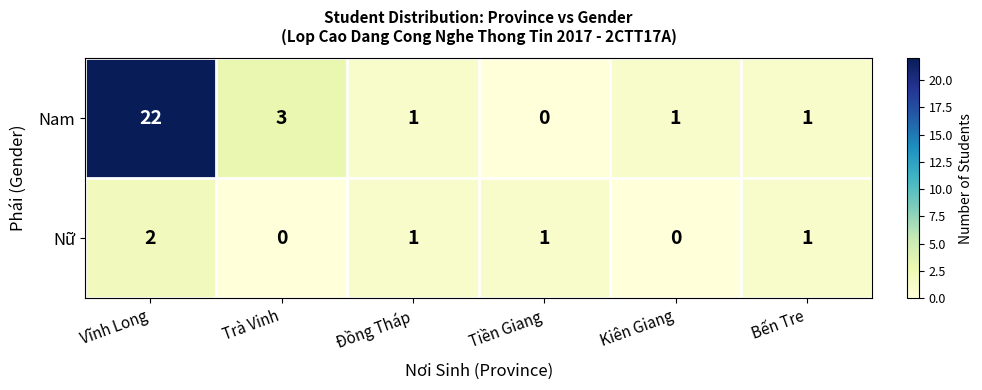

Which series changed the most between Đồng Tháp and Tiền Giang?

Nam